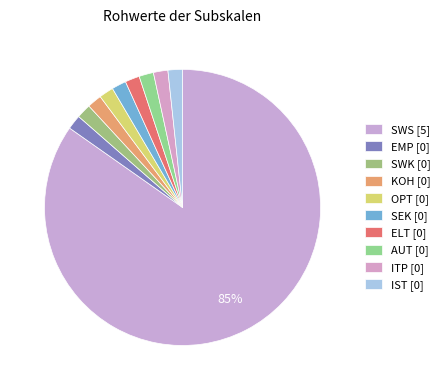

How many segments does this pie chart have?

10